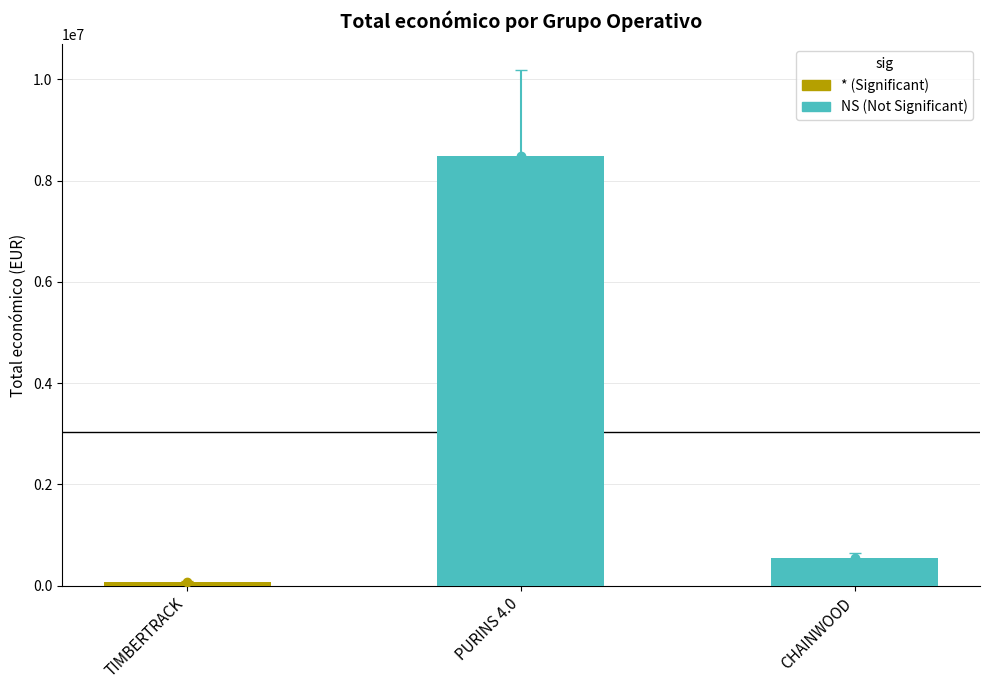

Rank the categories by value from highest to lowest.

PURINS 4.0, CHAINWOOD, TIMBERTRACK